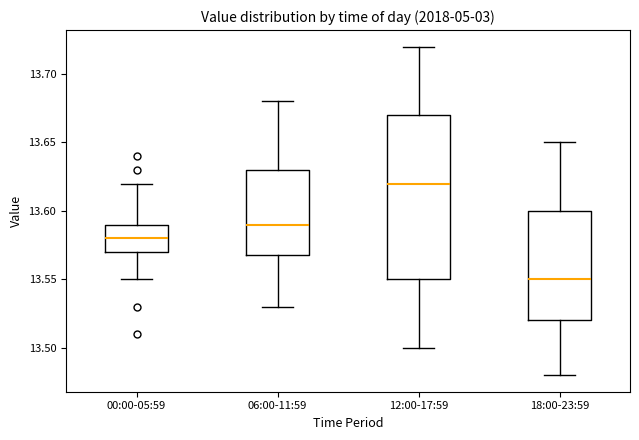

Which box's median line is the highest?

12:00-17:59